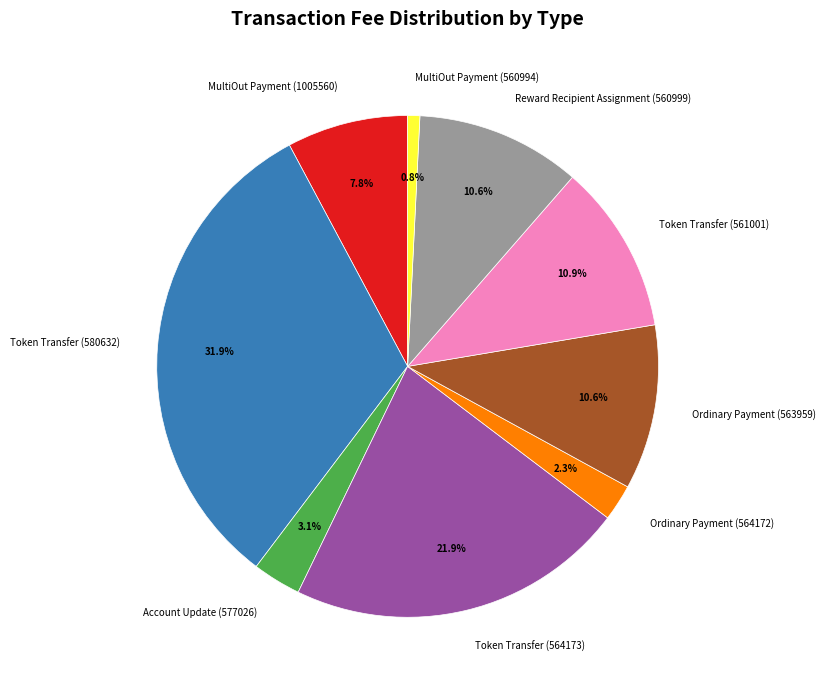

Which slice is the smallest?

MultiOut Payment (560994)